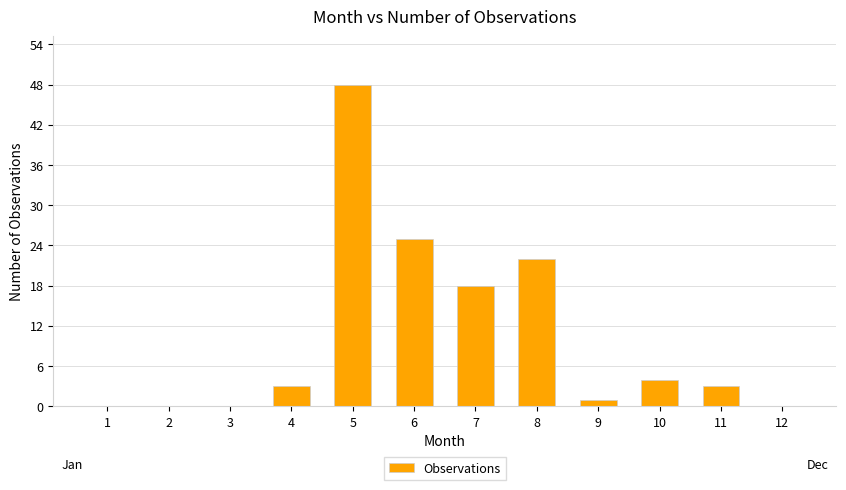

Reading left to right, what are all the values shown in this chart?

1=0	2=0	3=0	4=3	5=48	6=25	7=18	8=22	9=1	10=4	11=3	12=0